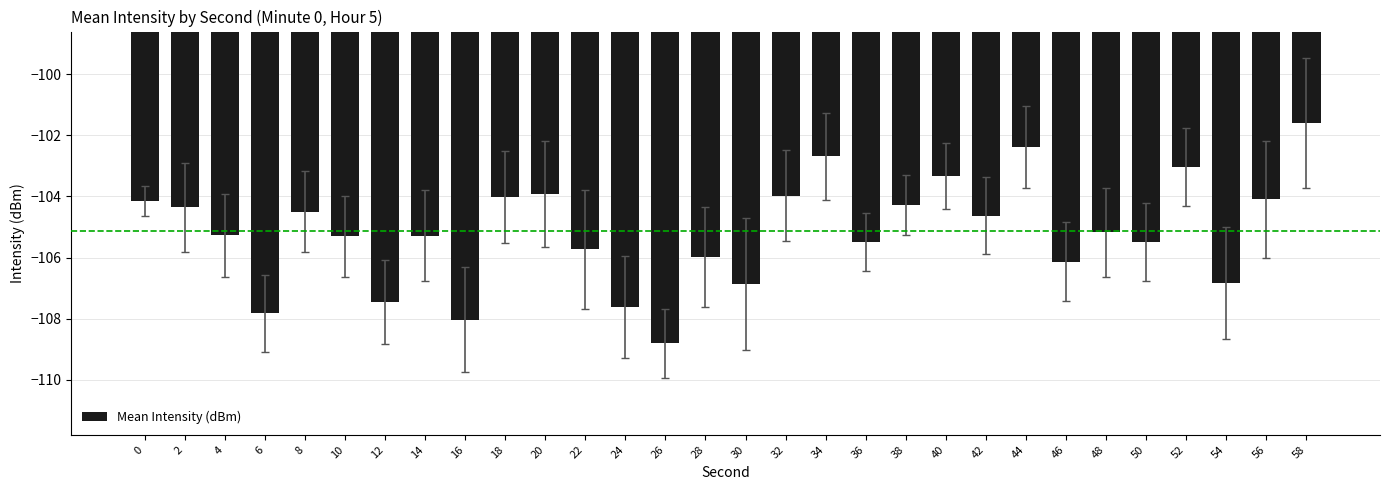

The value at 38 is -104.3. True or false?

True